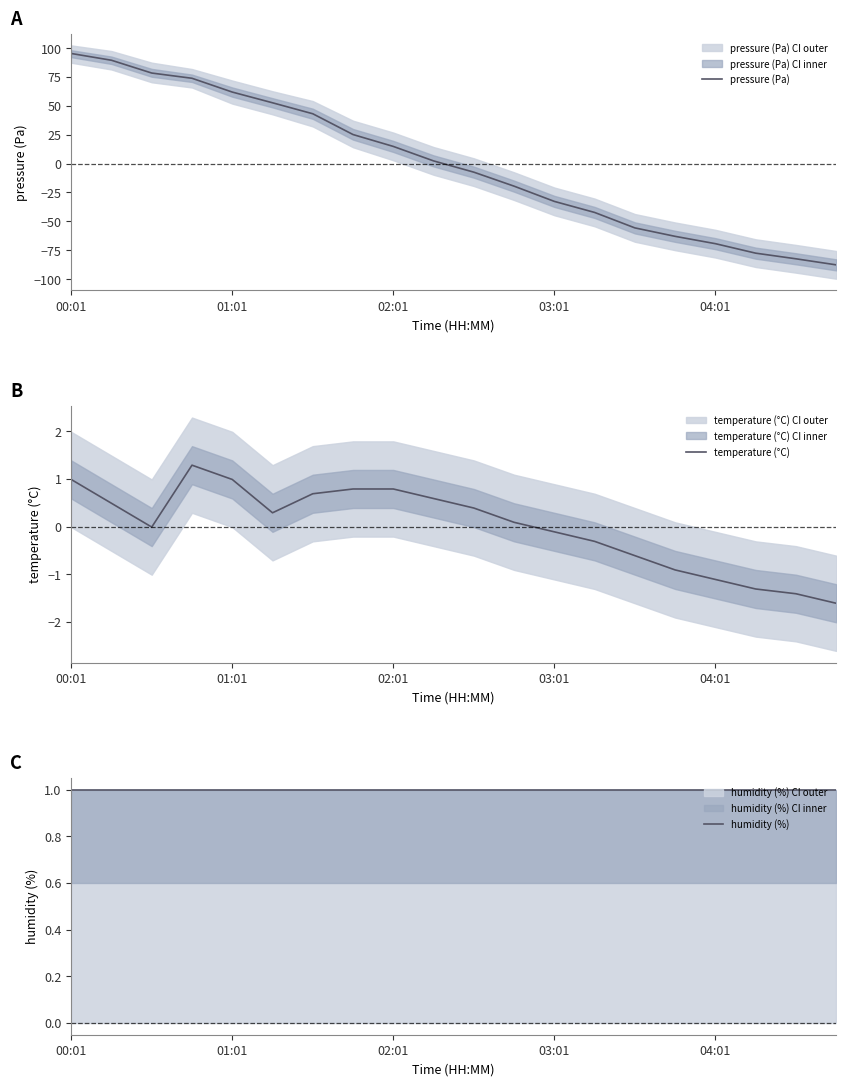

What is the maximum value for pressure (Pa)?

95.4